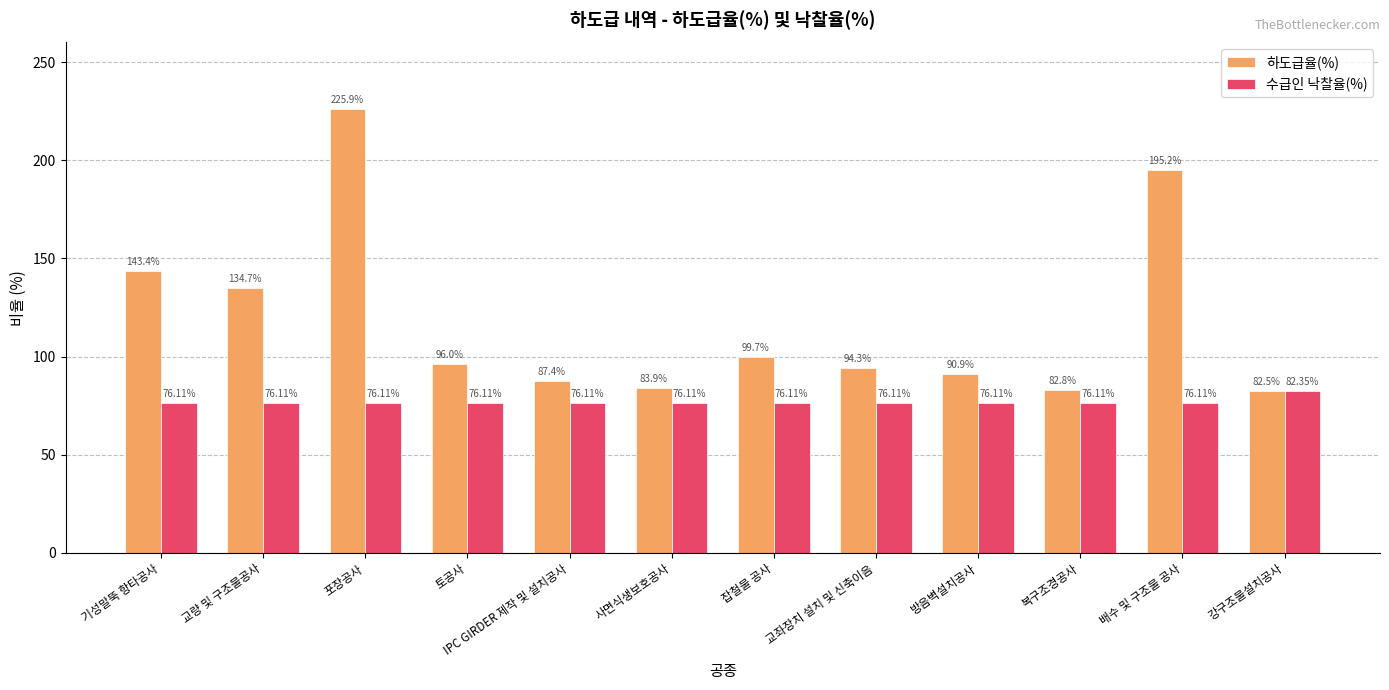

What is the total value across all series at 배수 및 구조물 공사?

271.3